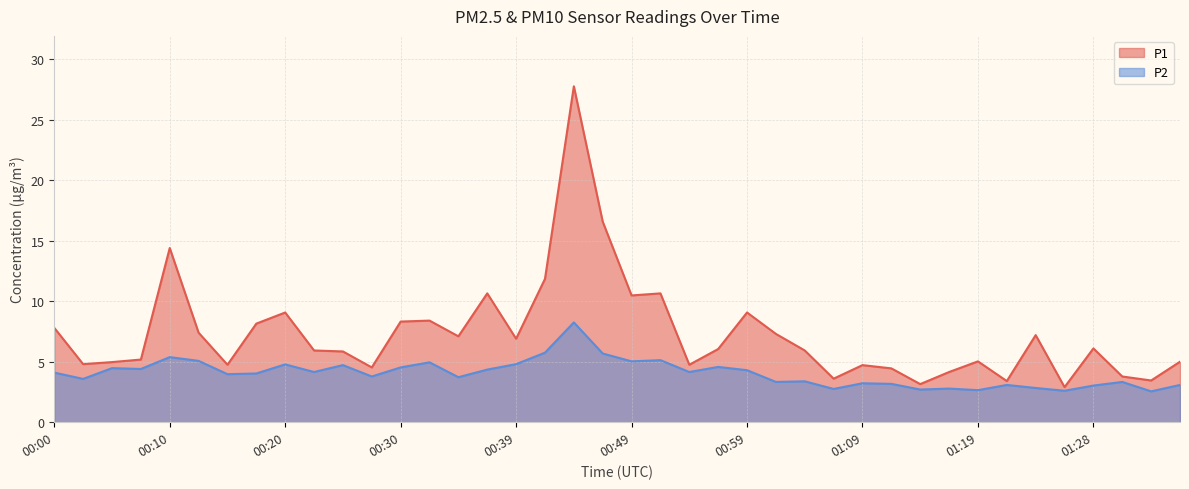

What is the highest value of the P1 series?

27.8